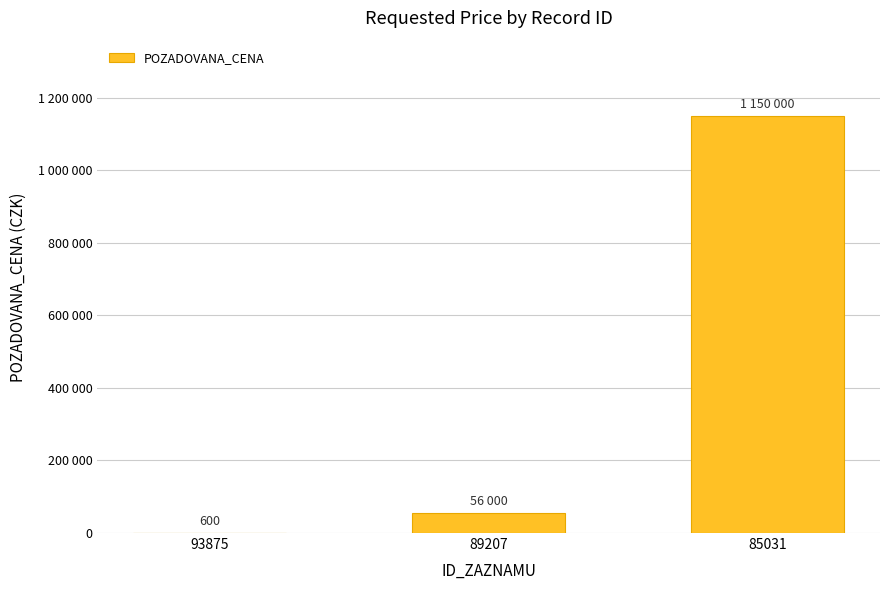

Which label corresponds to the smallest value in the chart?

93875